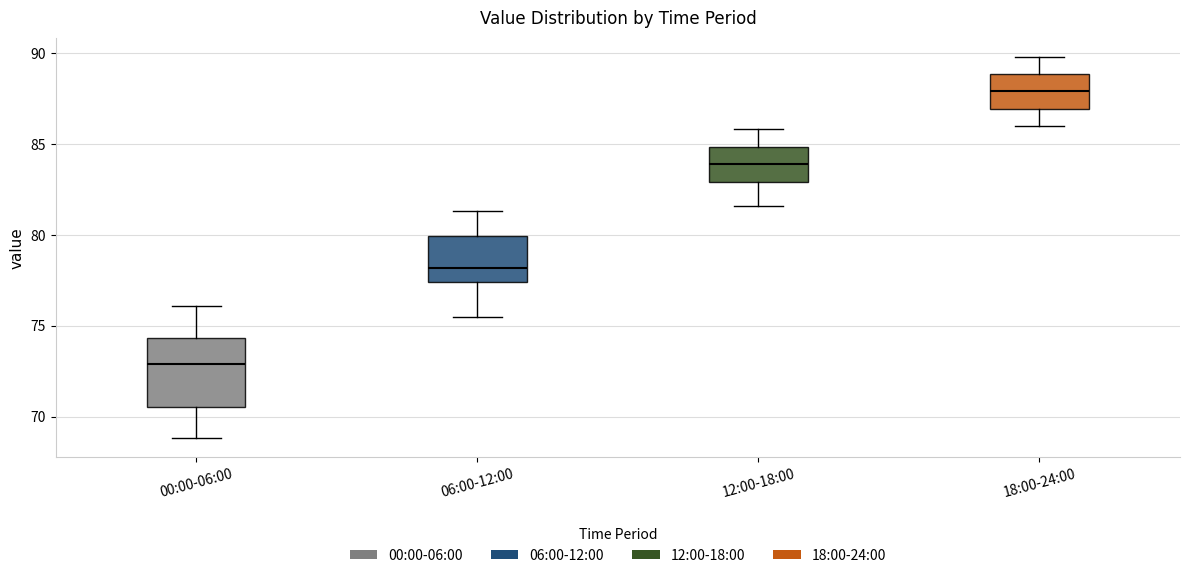

Reading left to right, read every box against the y-axis: the position of its median line, the range the box covers, and the ends of its whiskers. The values are not printed on the chart, so give them approximately, as read against the axis.

00:00-06:00: median 73.0, box 70.5 to 74.5, whiskers 69.0 to 76.0
06:00-12:00: median 78.0, box 77.5 to 80.0, whiskers 75.5 to 81.5
12:00-18:00: median 84.0, box 83.0 to 85.0, whiskers 81.5 to 86.0
18:00-24:00: median 88.0, box 87.0 to 89.0, whiskers 86.0 to 90.0